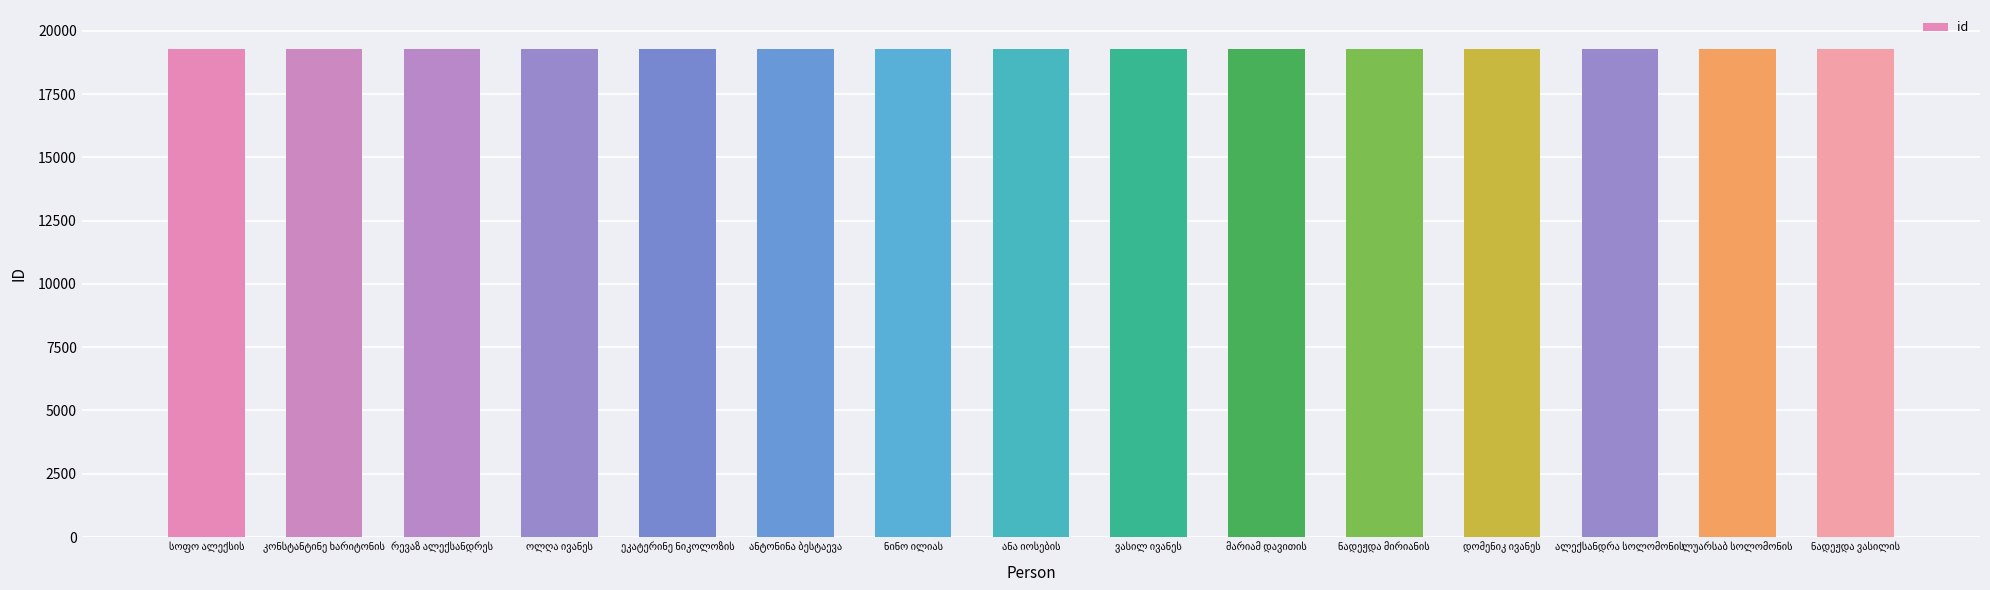

What is the average value?

19275